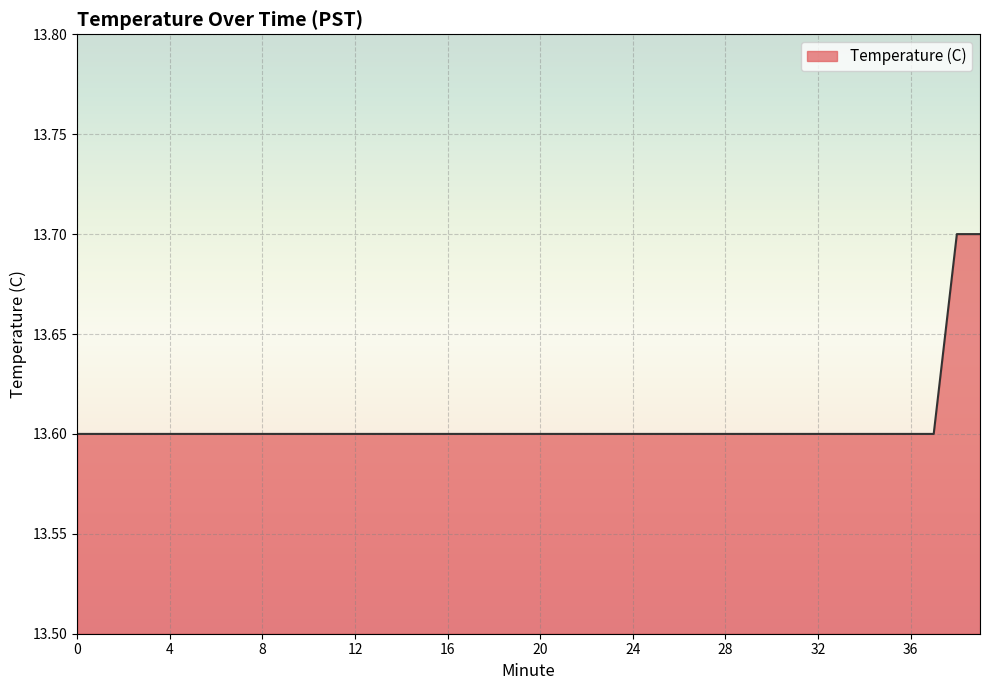

What is the maximum value shown in the chart?

13.7